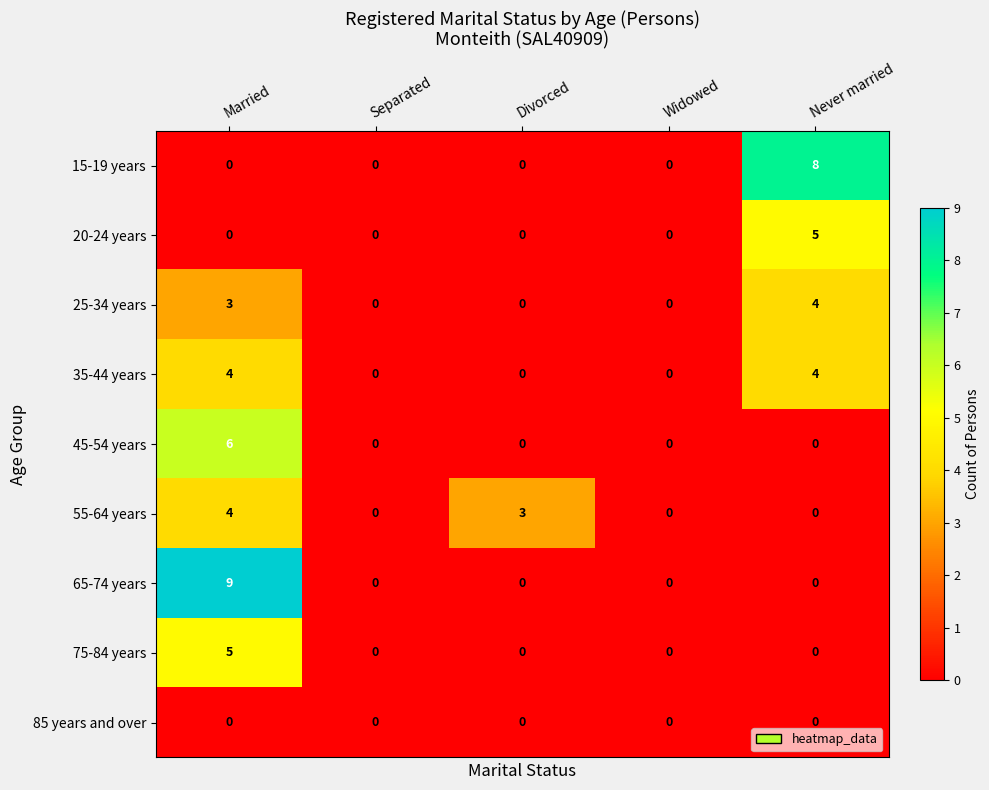

What is the sum of all 35-44 years values?

8